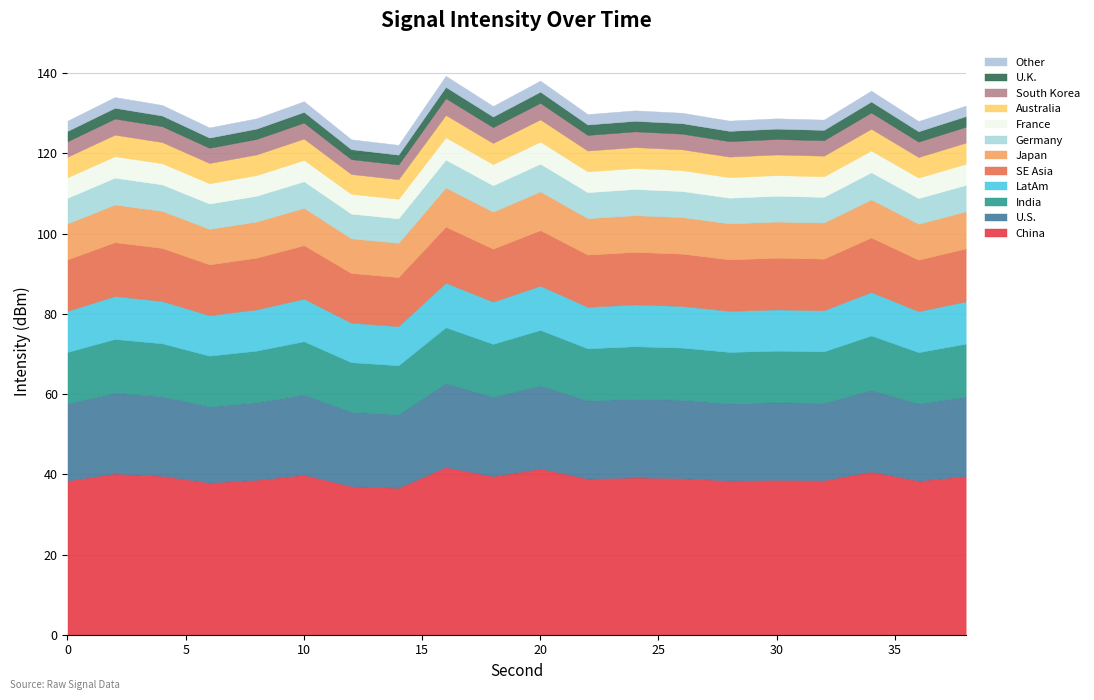

Does the chart have visible grid lines?

Yes